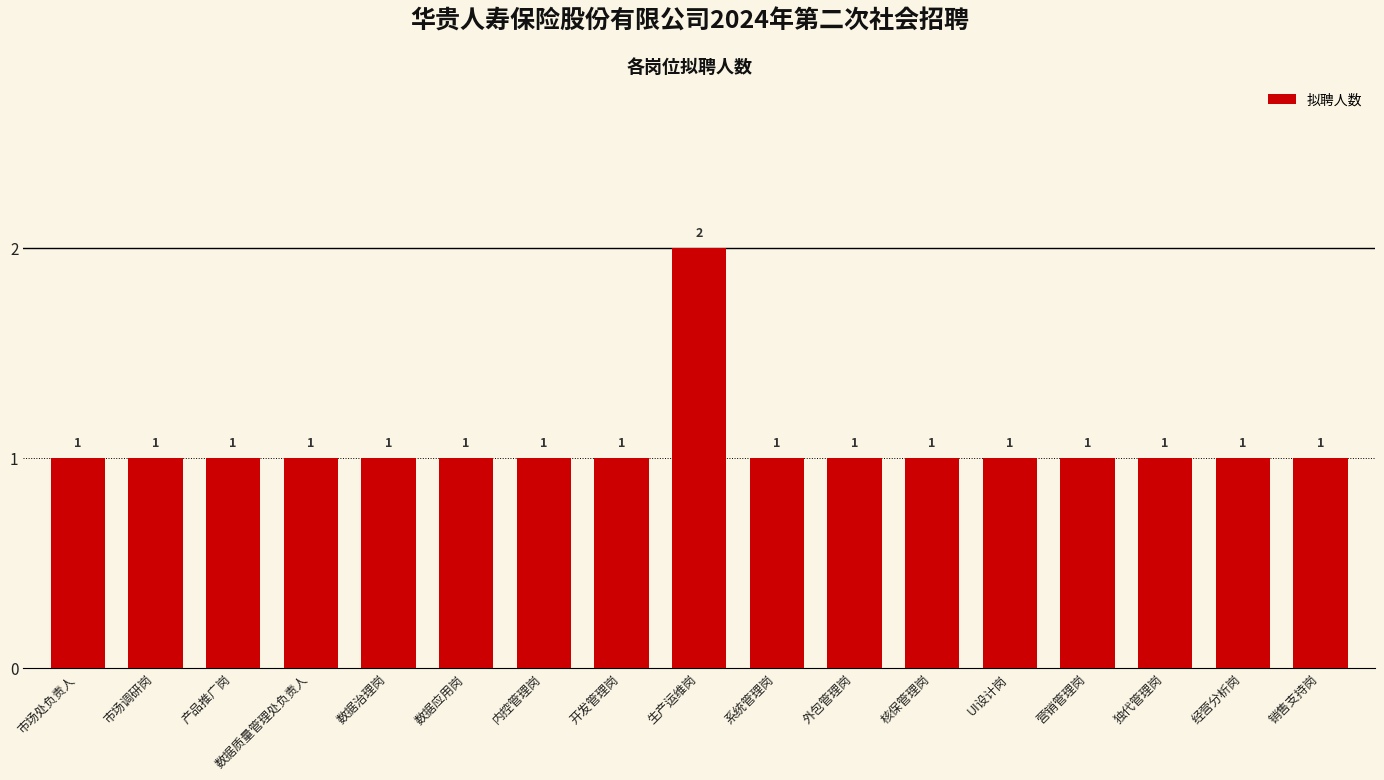

The chart shows a value of 1 at 开发管理岗. True or false?

True